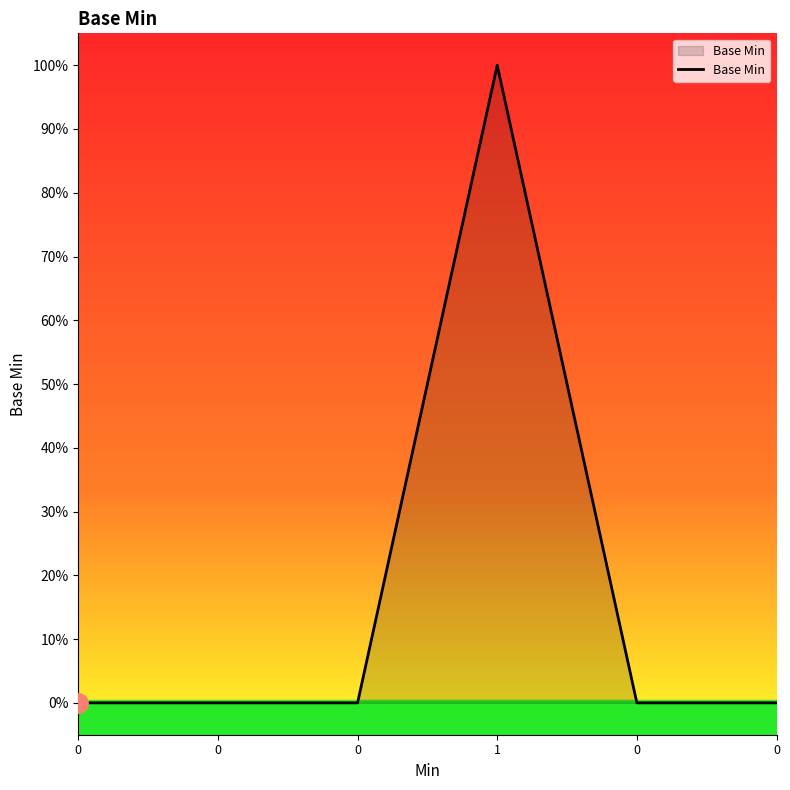

Where is the first local maximum?

1